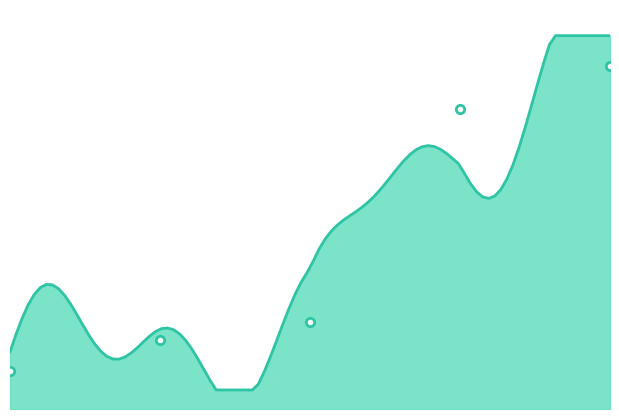

The chart shows a value of 10.6 at 2.0. True or false?

False